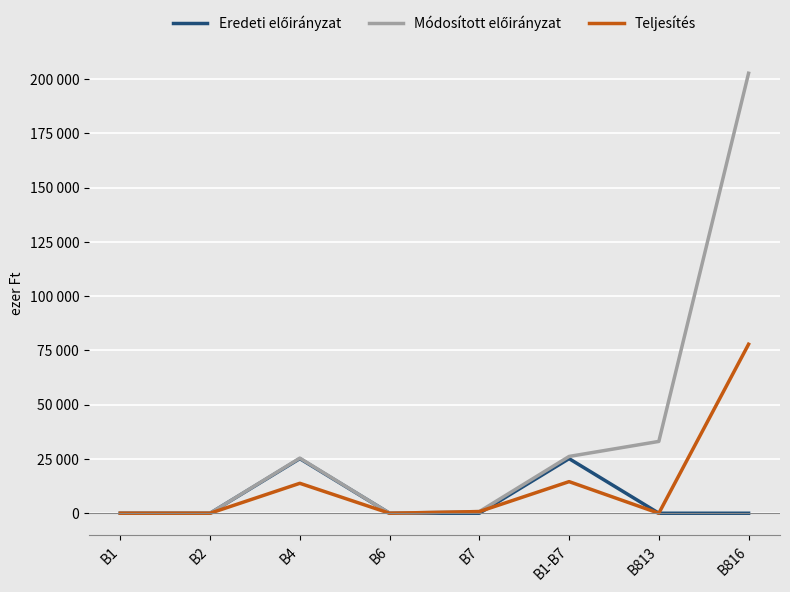

What is the average value of the Módosított előirányzat series?

36008